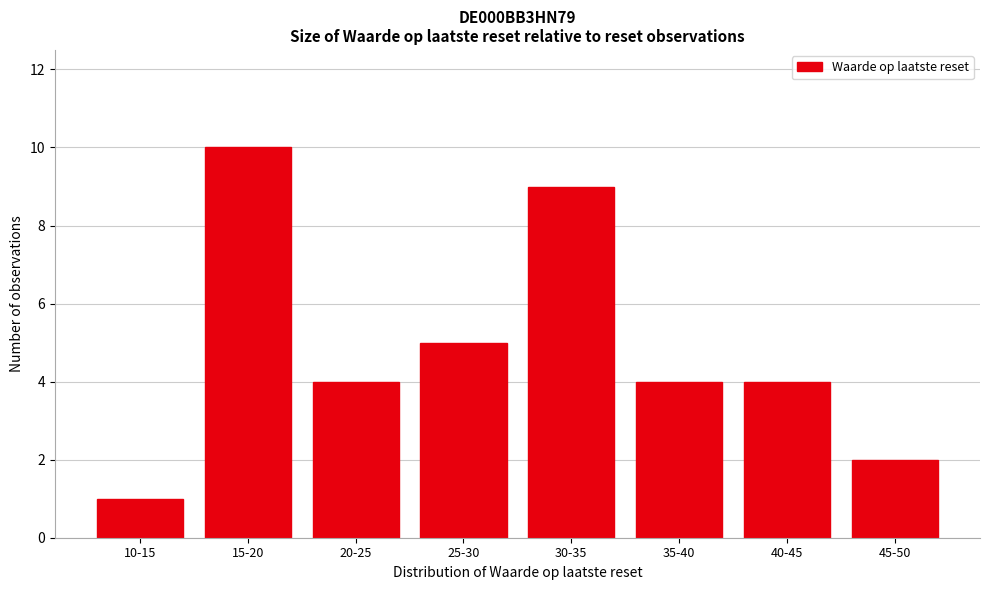

Reading left to right, list all the values displayed in this chart.

1	10	4	5	9	4	4	2